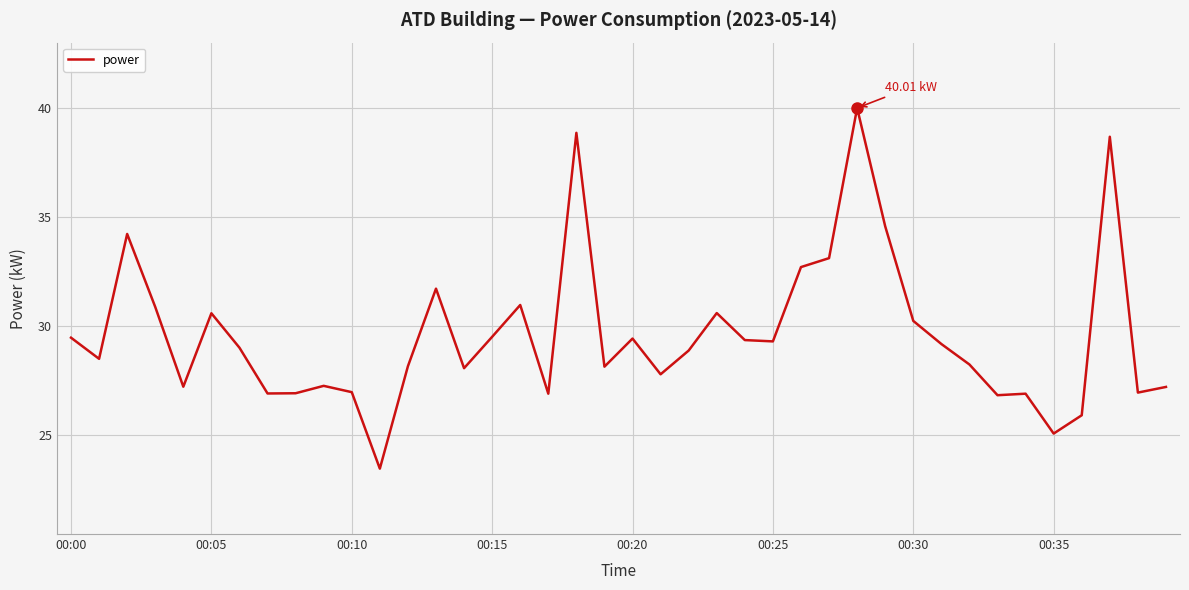

Is this an area chart (filled region under the line)?

No